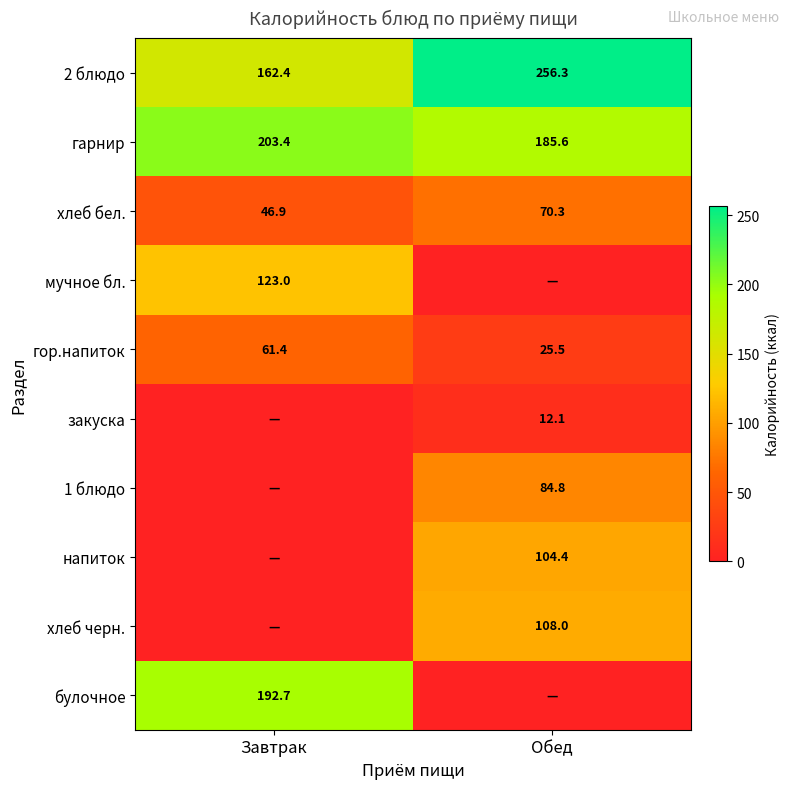

How many categories are shown in the chart?

2